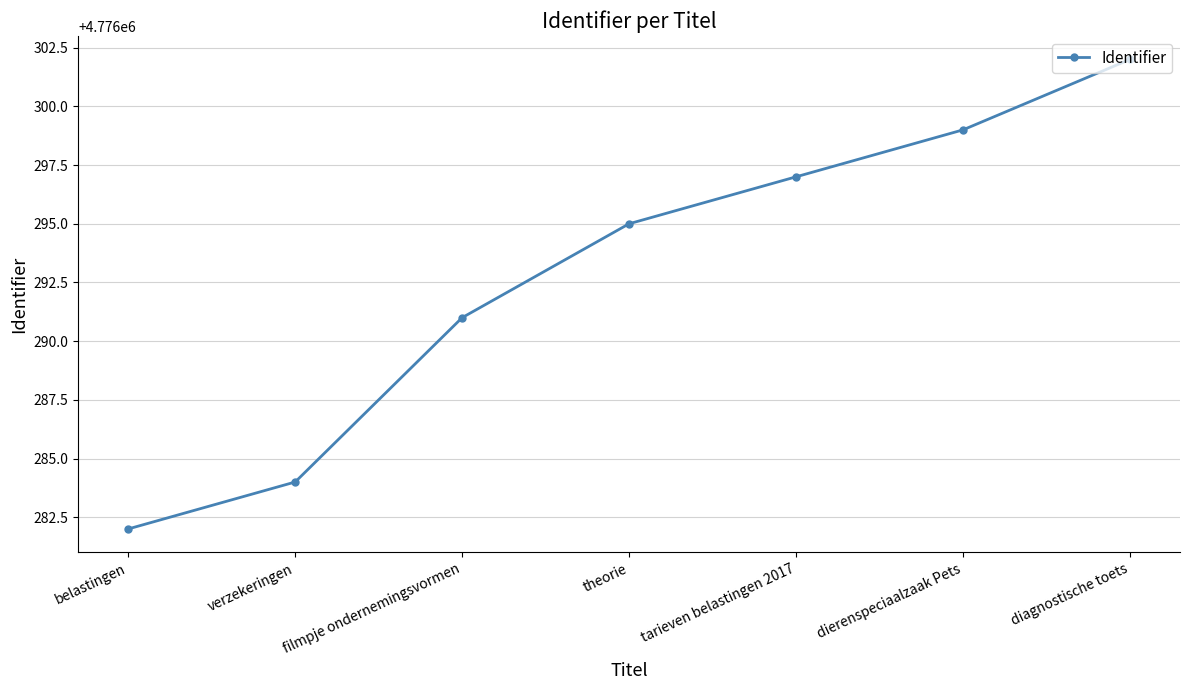

True or false: the data has more than 1 interior local peaks.

False